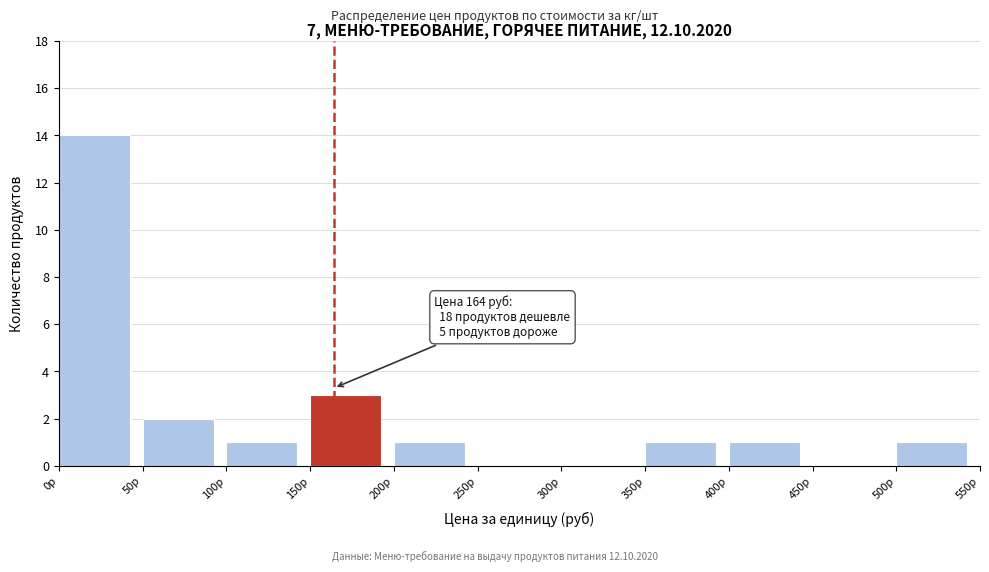

Over which range of the x-axis is the bar tallest?

0 to 50